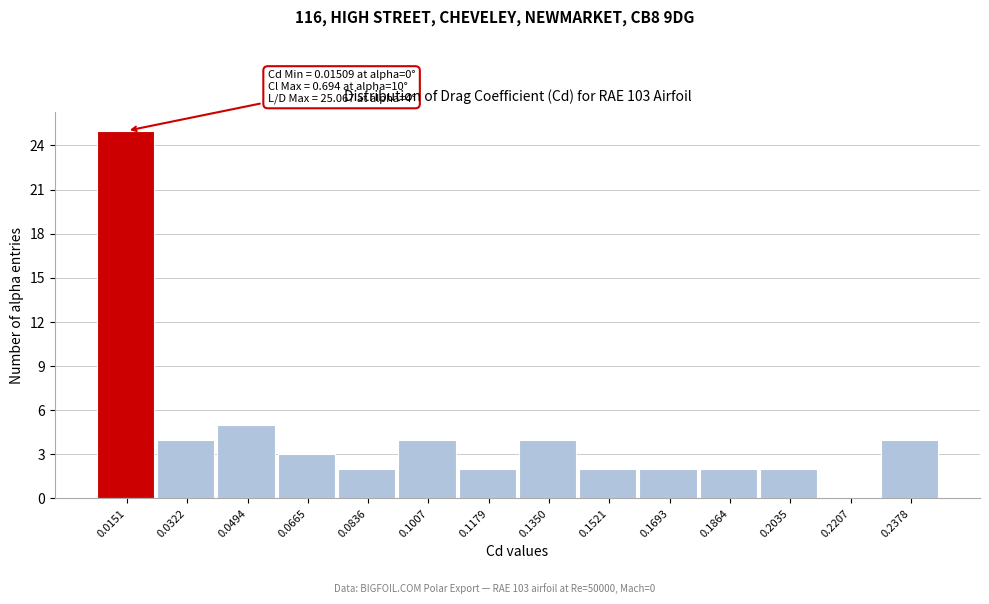

Reading left to right, extract all data points from this chart.

0.0151=25	0.0322=4	0.0494=5	0.0665=3	0.0836=2	0.1007=4	0.1179=2	0.1350=4	0.1521=2	0.1693=2	0.1864=2	0.2035=2	0.2207=0	0.2378=4